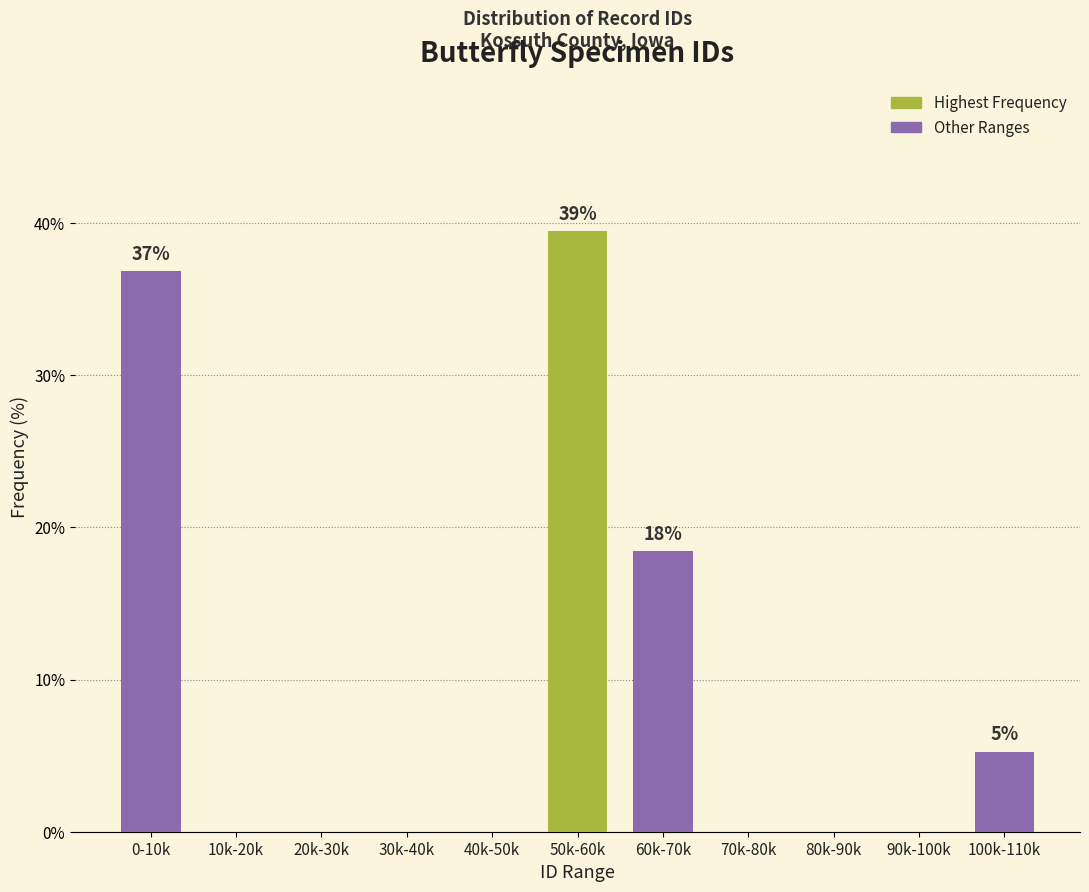

Reading left to right, extract all data points from this chart.

0-10k=36.8	10k-20k=0.0	20k-30k=0.0	30k-40k=0.0	40k-50k=0.0	50k-60k=39.5	60k-70k=18.4	70k-80k=0.0	80k-90k=0.0	90k-100k=0.0	100k-110k=5.3